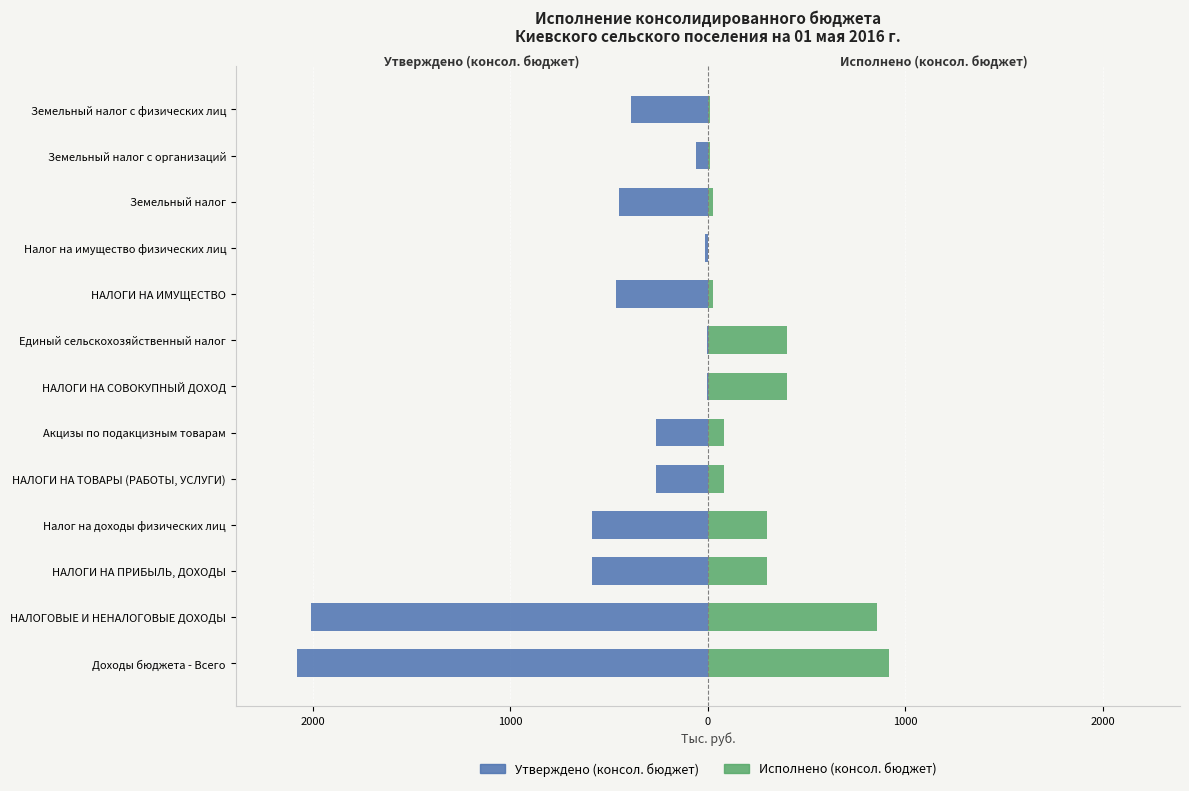

True or false: Утверждено (консол. бюджет) has a value of -209.1 at НАЛОГИ НА ИМУЩЕСТВО.

False